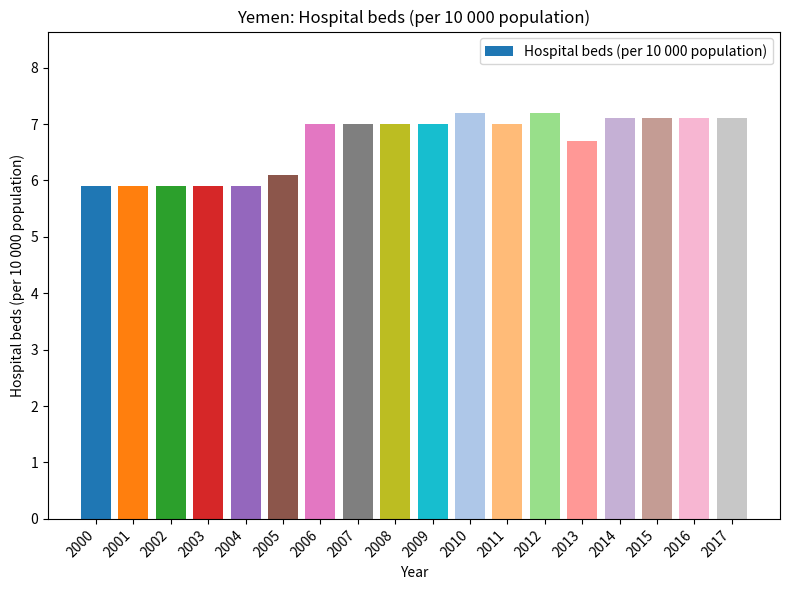

What is the sum of the values at 2000 and 2001?

11.8